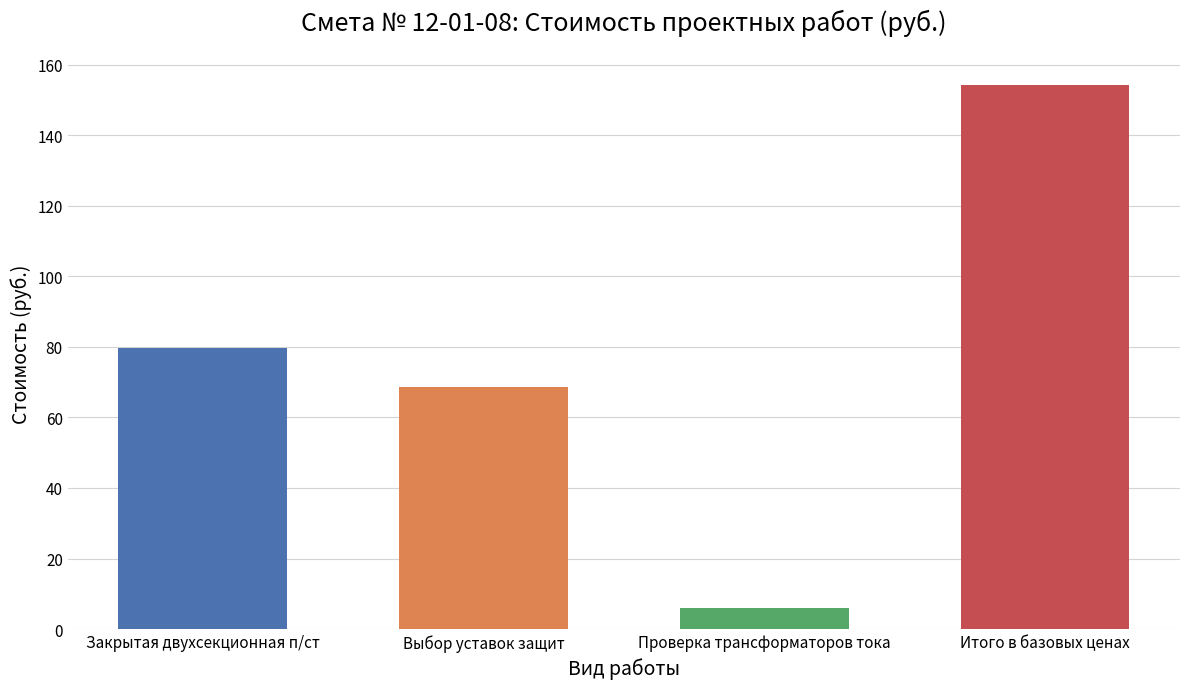

List the labels in order of value, largest first.

Итого в базовых ценах, Закрытая двухсекционная п/ст, Выбор уставок защит, Проверка трансформаторов тока